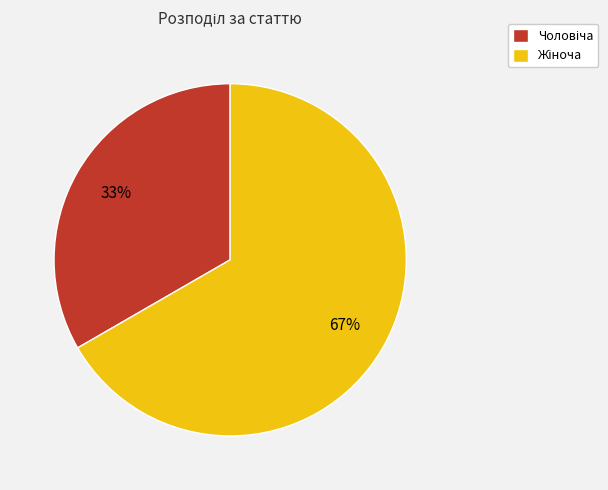

Is there a majority slice in this chart?

Yes